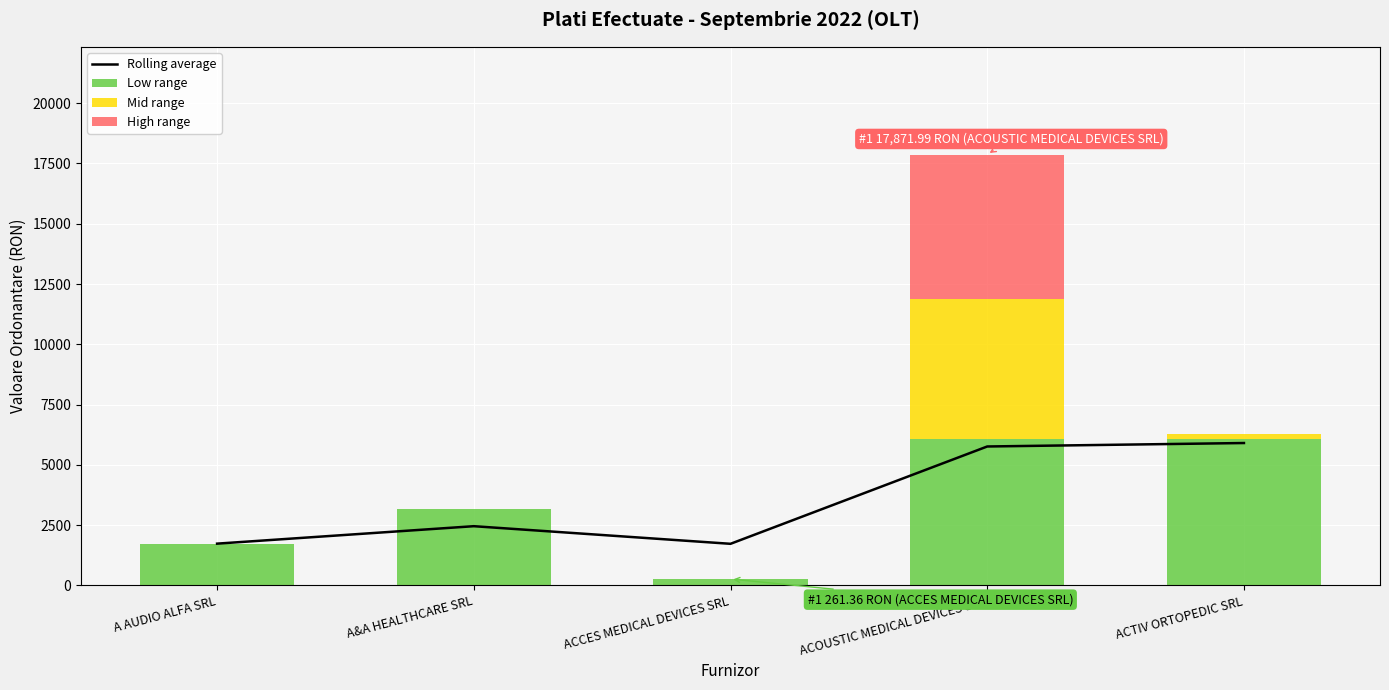

Which series has the largest total across all categories?

Rolling average